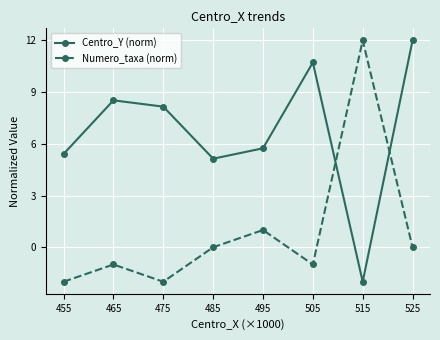

At 505, list the series in order from largest to smallest.

Centro_Y (norm), Numero_taxa (norm)